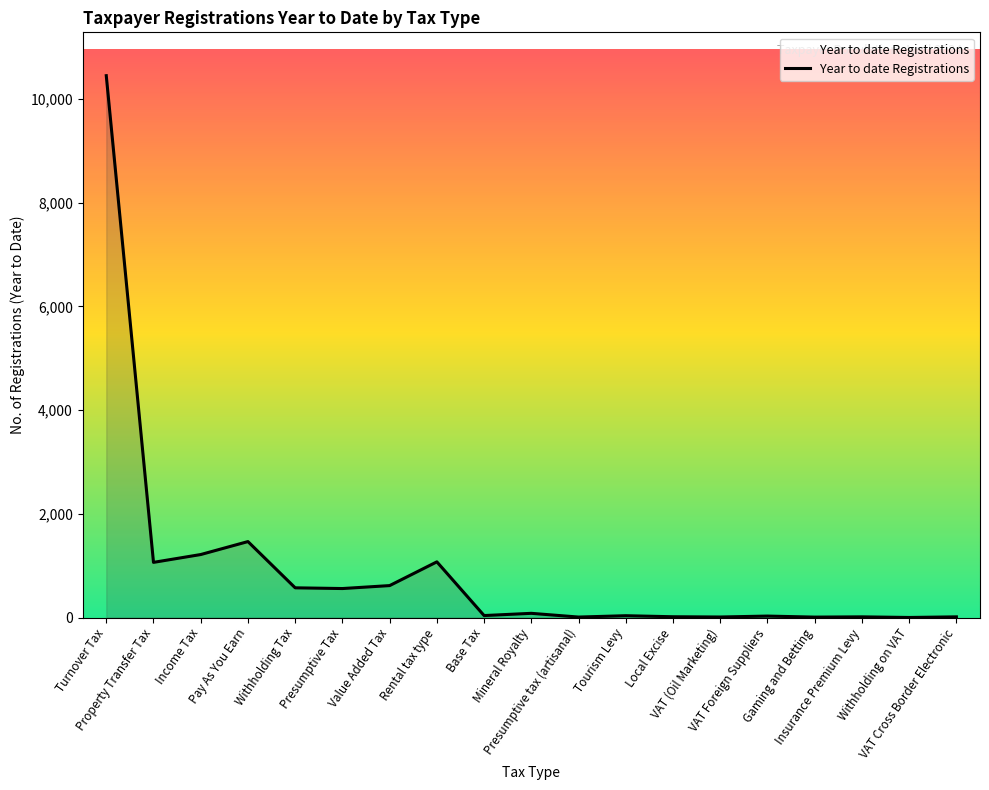

The value at Income Tax is 1581. True or false?

False